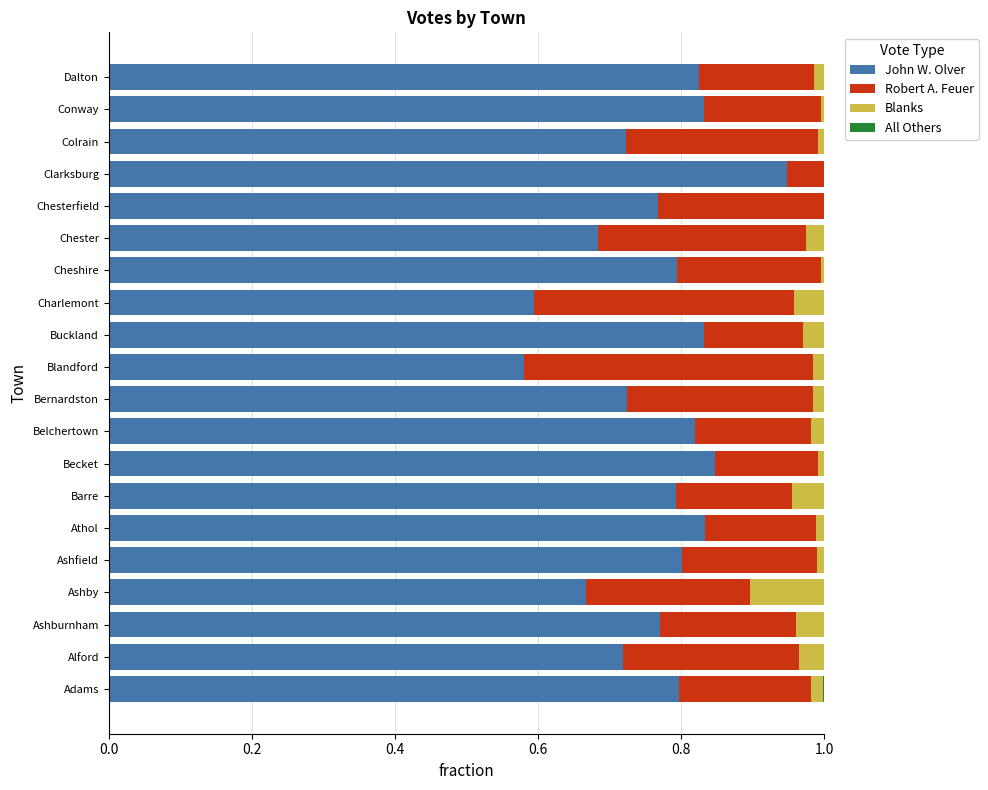

What is the total value across all series at Chester?

1.0